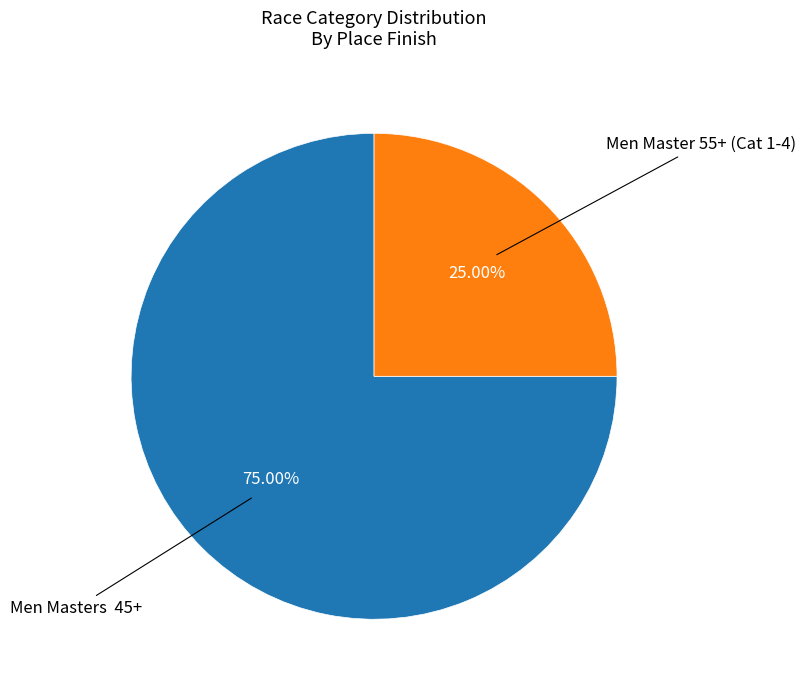

To the nearest percent, what is the difference between the largest and smallest slice percentages?

50%